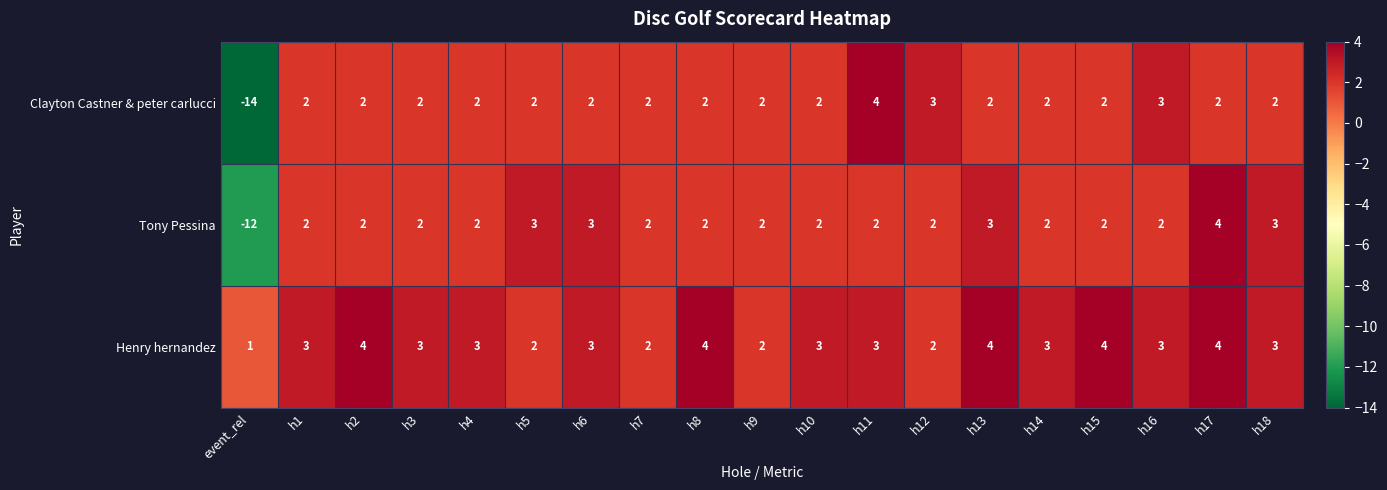

Which series changed the most between h16 and h17?

Tony Pessina